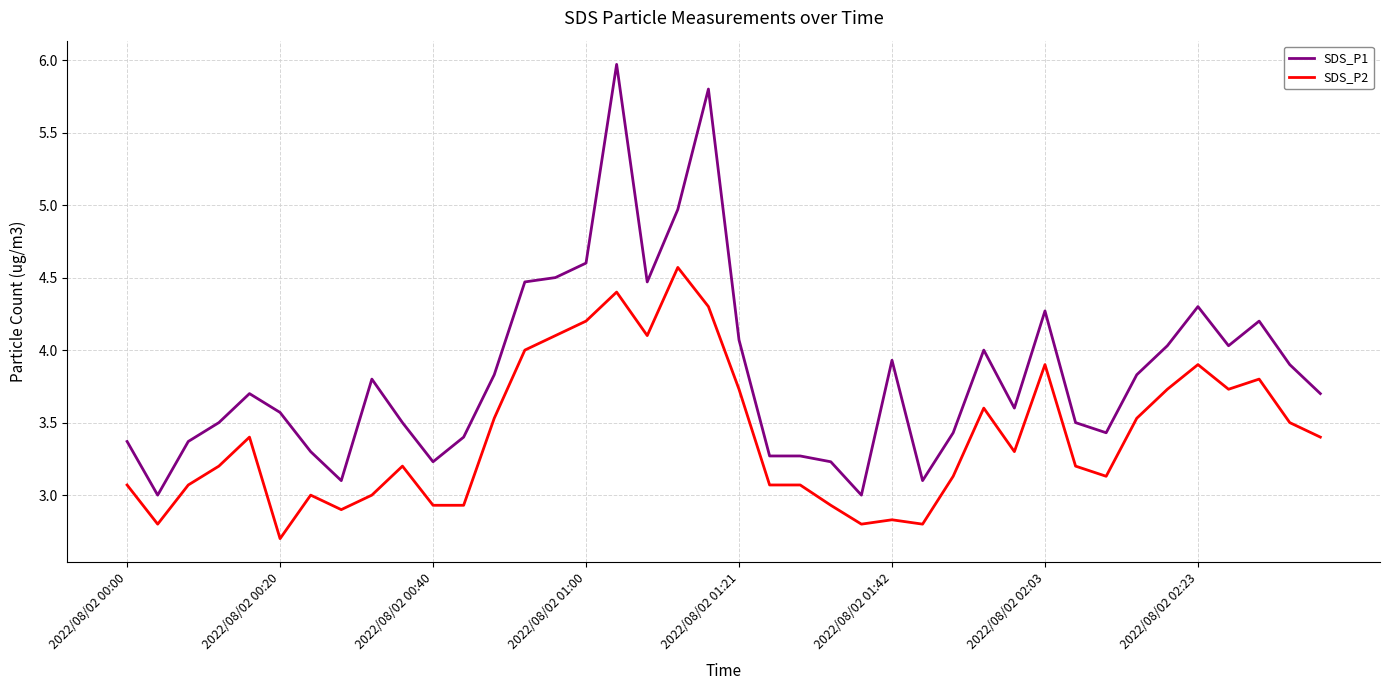

What is the lowest value of the SDS_P1 series?

3.0